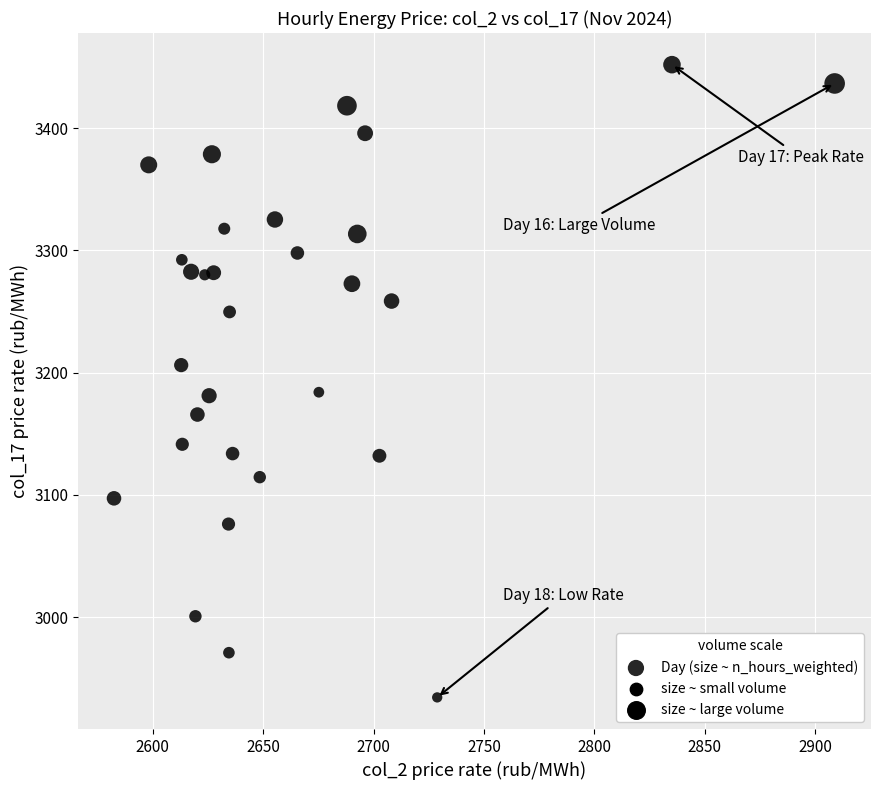

What is the range of X values (max minus min)?

326.3